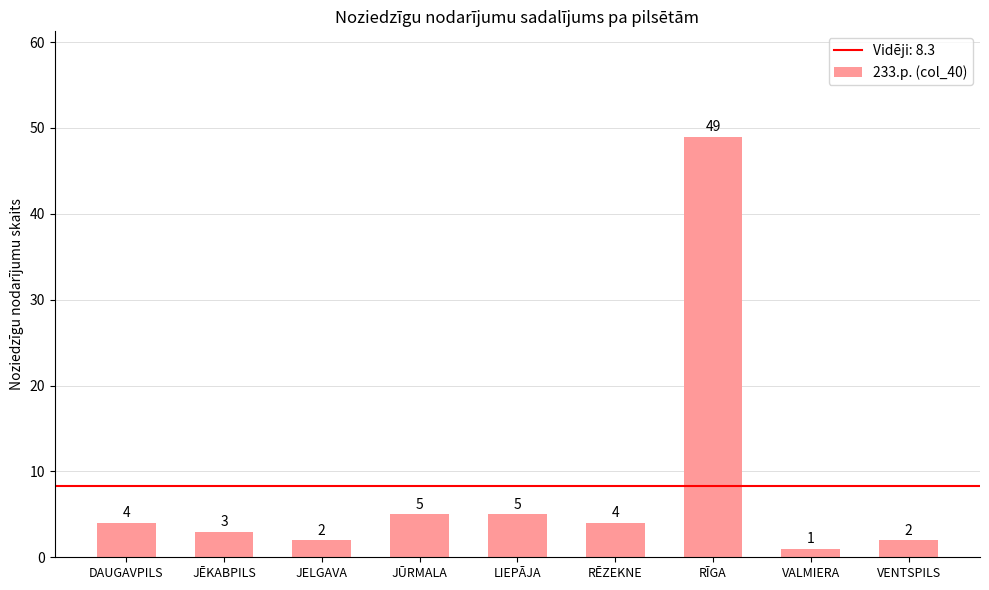

True or false: the data shows 7 at RĒZEKNE.

False